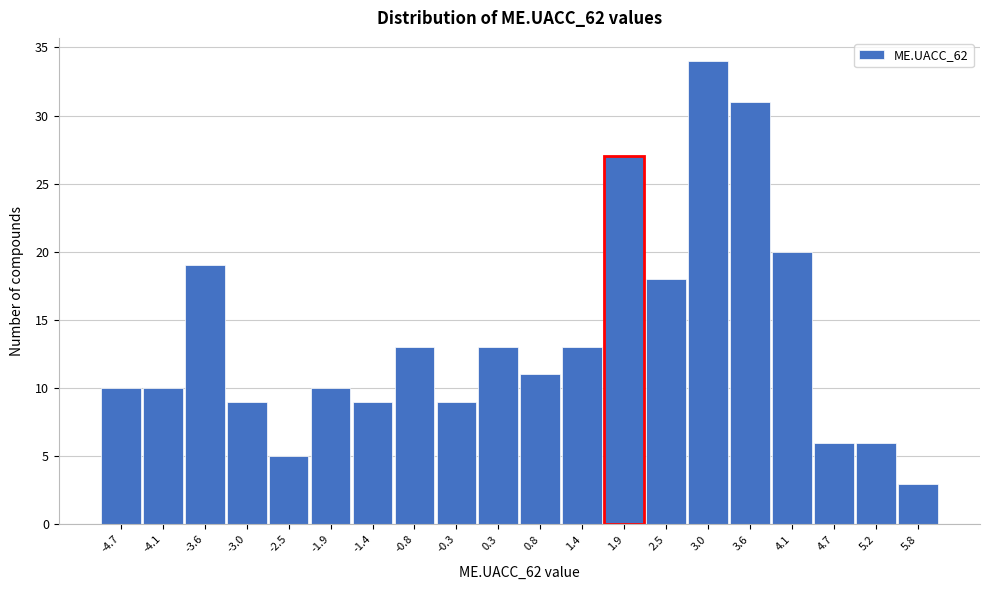

Reading left to right, transcribe all the data shown in this chart.

-4.7=10	-4.1=10	-3.6=19	-3.0=9	-2.5=5	-1.9=10	-1.4=9	-0.8=13	-0.3=9	0.3=13	0.8=11	1.4=13	1.9=27	2.5=18	3.0=34	3.6=31	4.1=20	4.7=6	5.2=6	5.8=3